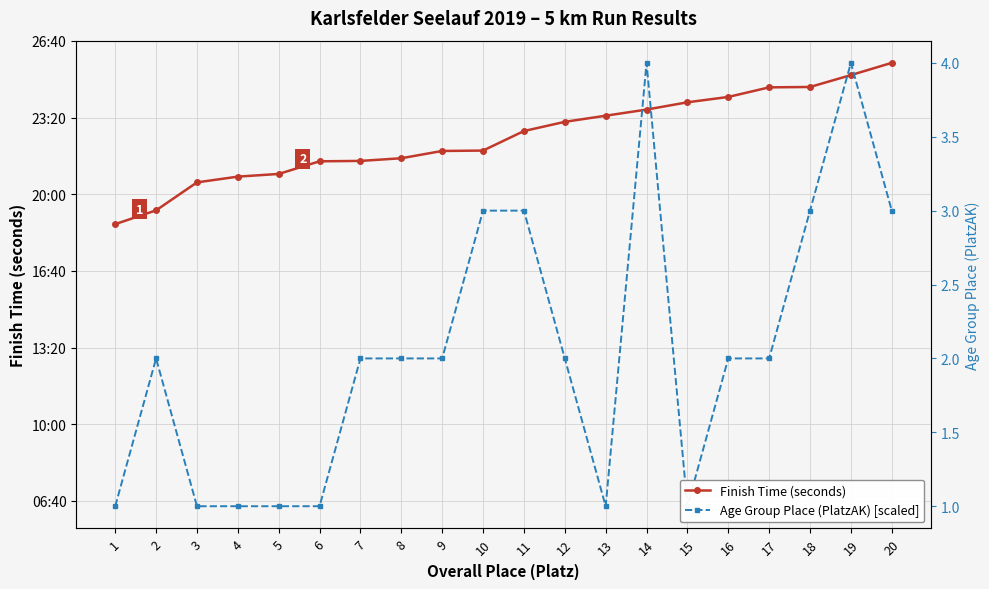

Count the number of categories in the chart.

20